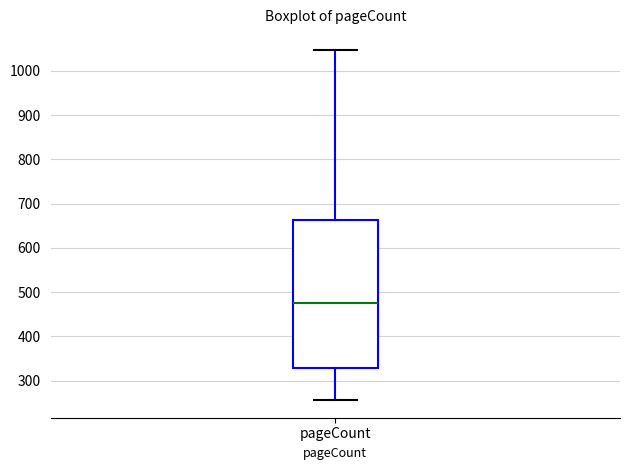

Read this box plot against the y-axis: the position of the median line, the range covered by the box, and the ends of both whiskers. The values are not printed on the chart, so give them approximately, as read against the axis.

median 480, box 330 to 660, whiskers 260 to 1050